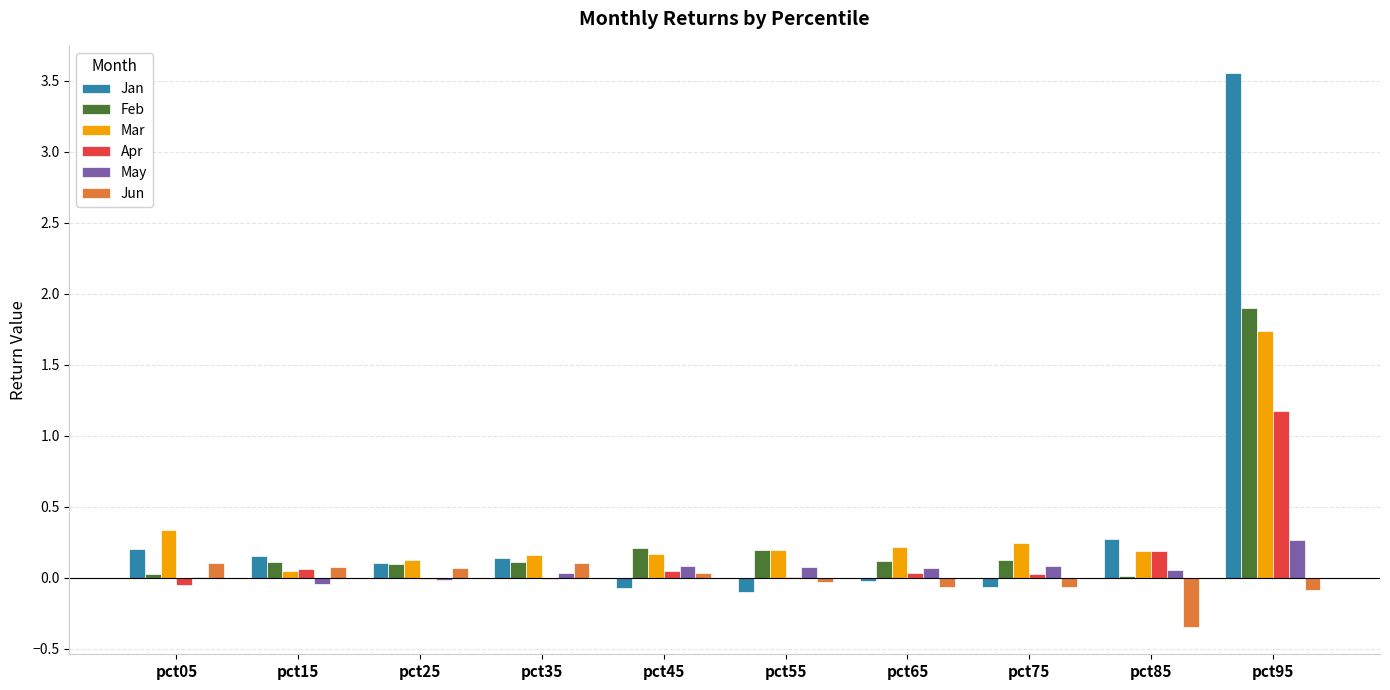

How many groups of bars are there?

10